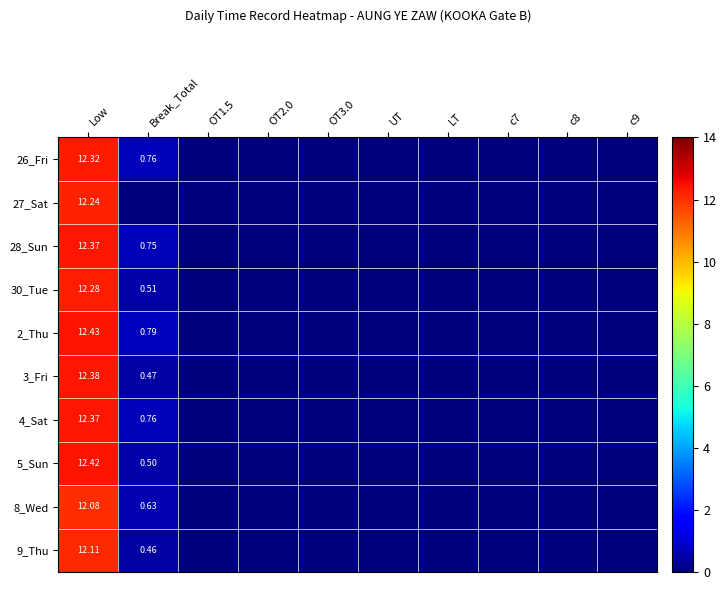

The 26_Fri series shows 4.2 at c8. True or false?

False